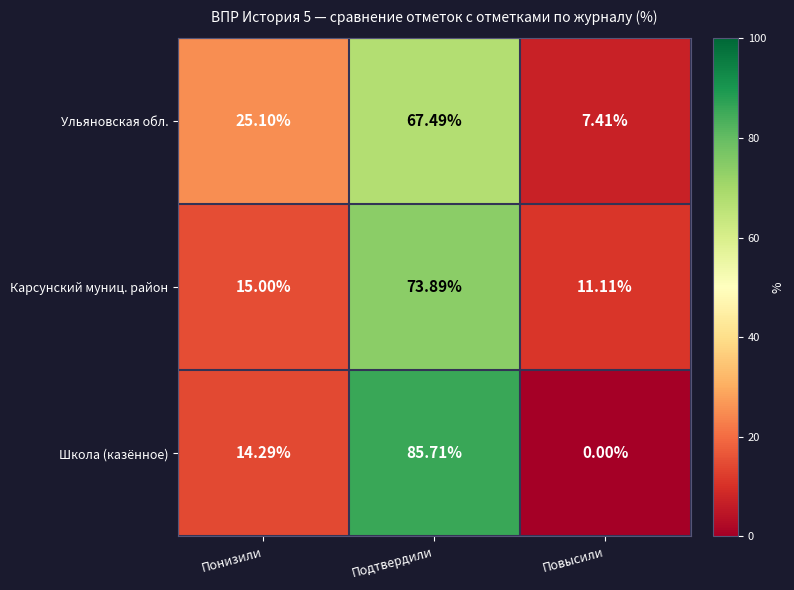

List the labels in order of Школа (казённое) value, smallest first.

Повысили, Понизили, Подтвердили